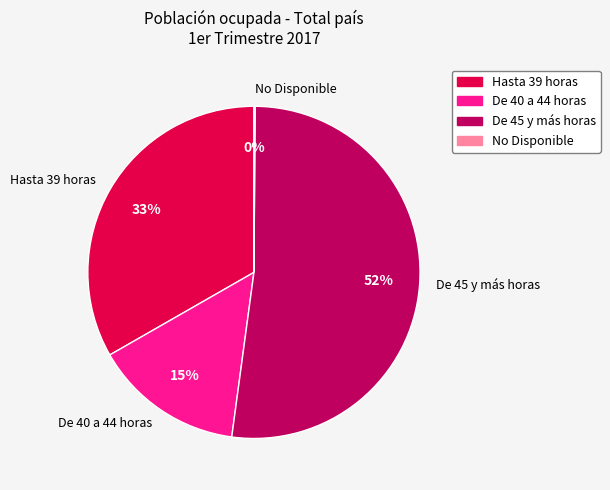

What is the largest slice in the pie chart?

De 45 y más horas